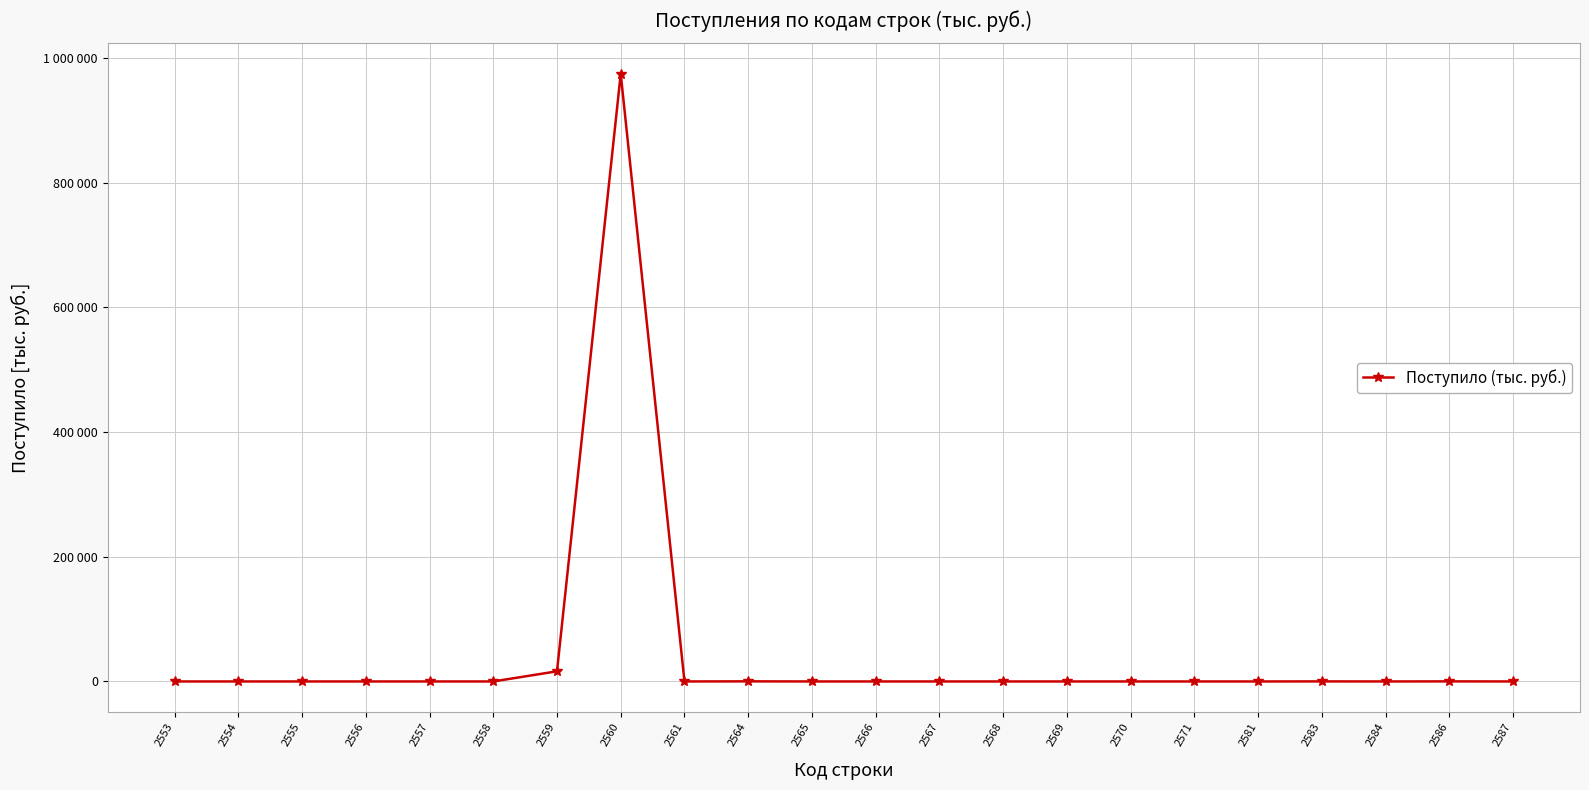

How many interior local valleys (lower than both neighbors) does the data have?

3